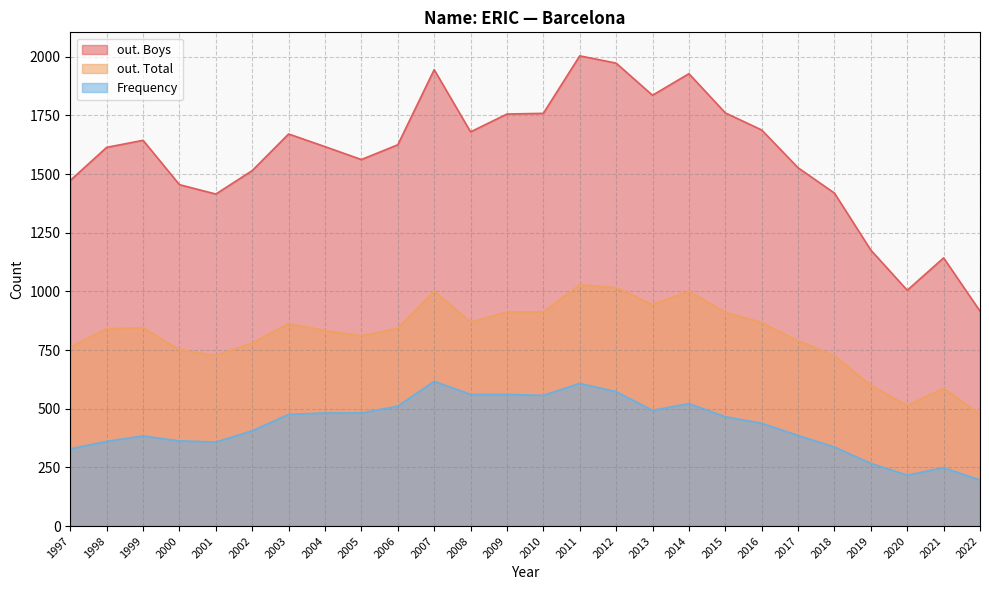

What is the difference between the Frequency values at 2005 and 2014?

40